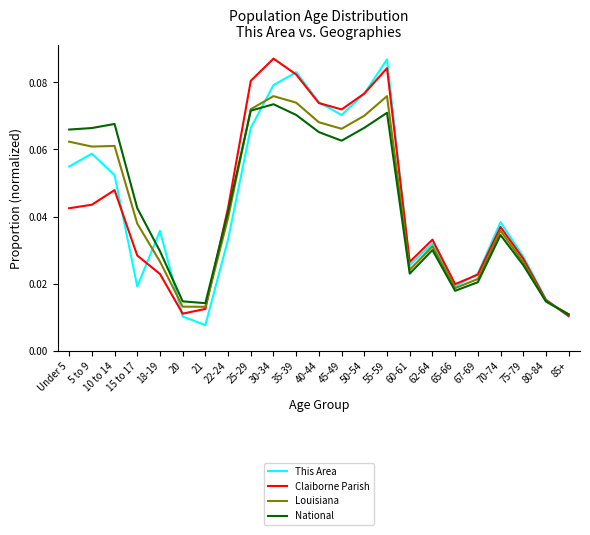

Is it true that Louisiana equals 0.0 at 10 to 14?

False